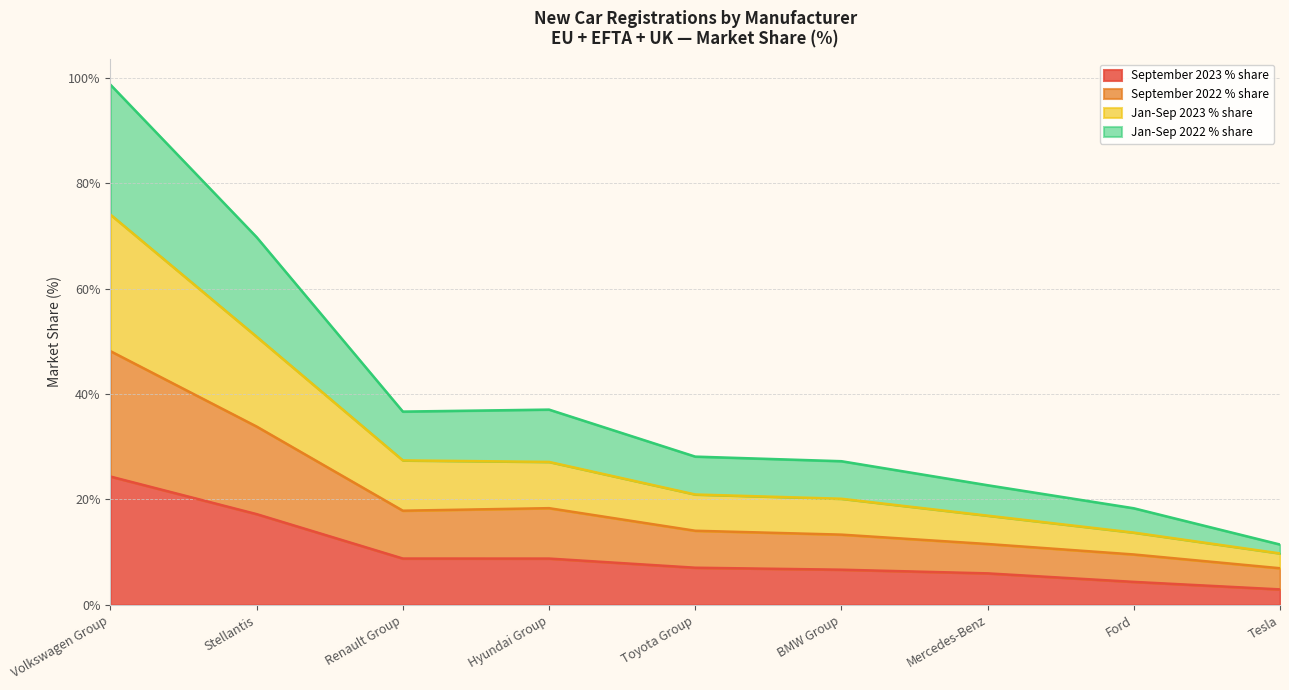

Is it true that September 2023 % share equals 16.2 at Volkswagen Group?

False